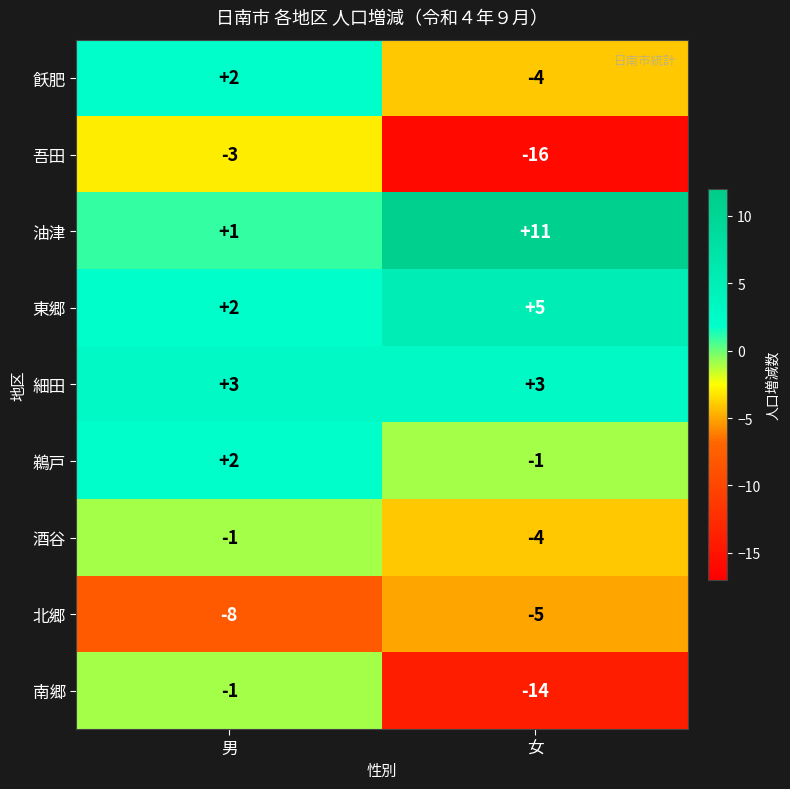

Reading right to left, what are all the values shown in this chart?

飫肥: -4	2
吾田: -16	-3
油津: 11	1
東郷: 5	2
細田: 3	3
鵜戸: -1	2
酒谷: -4	-1
北郷: -5	-8
南郷: -14	-1